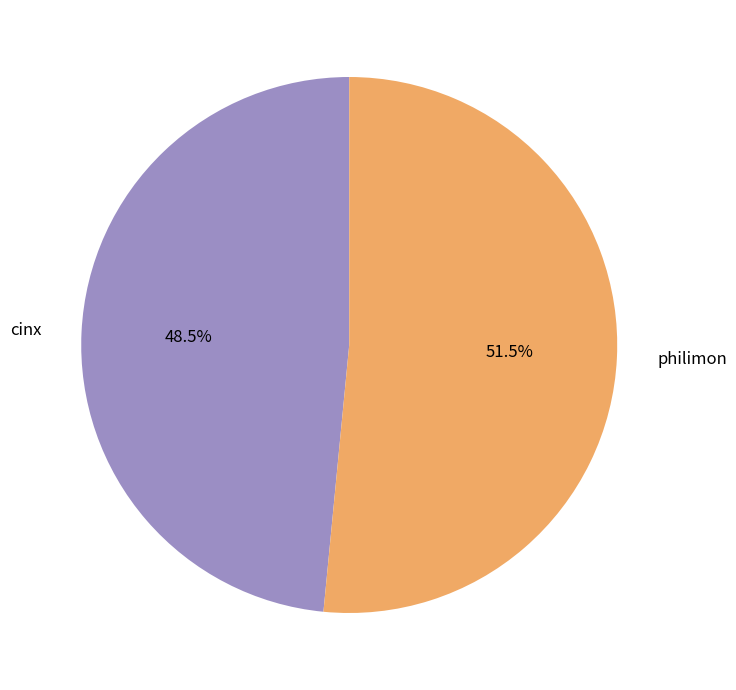

Which category has the biggest portion of the pie?

philimon